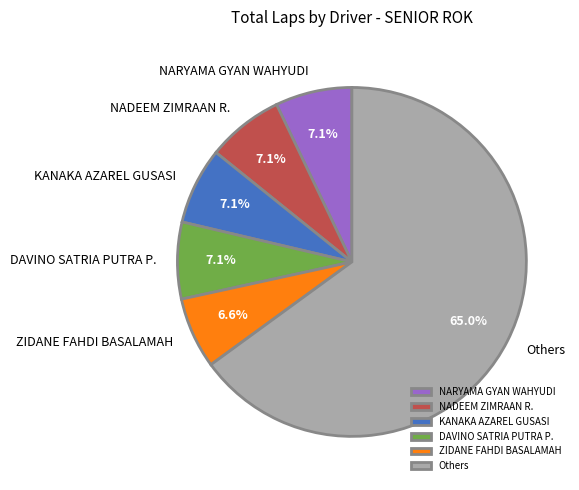

To the nearest percent, what is the difference between the largest and smallest slice percentages?

58%